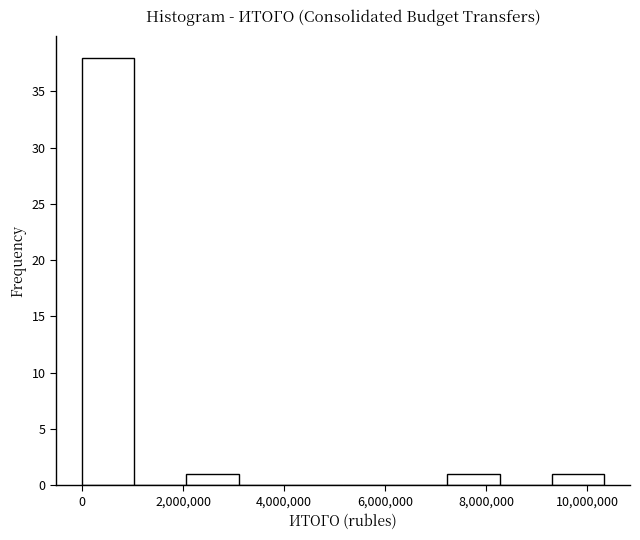

Reading left to right, list every bar in this chart as the range it spans on the x-axis followed by its height. Neither the bar edges nor the heights are printed on the chart, so give them approximately, as read against the axes.

0 to 1000000: 38
1000000 to 2000000: 0
2000000 to 3000000: 1
3000000 to 4200000: 0
4200000 to 5200000: 0
5200000 to 6200000: 0
6200000 to 7200000: 0
7200000 to 8200000: 1
8200000 to 9200000: 0
9200000 to 10400000: 1